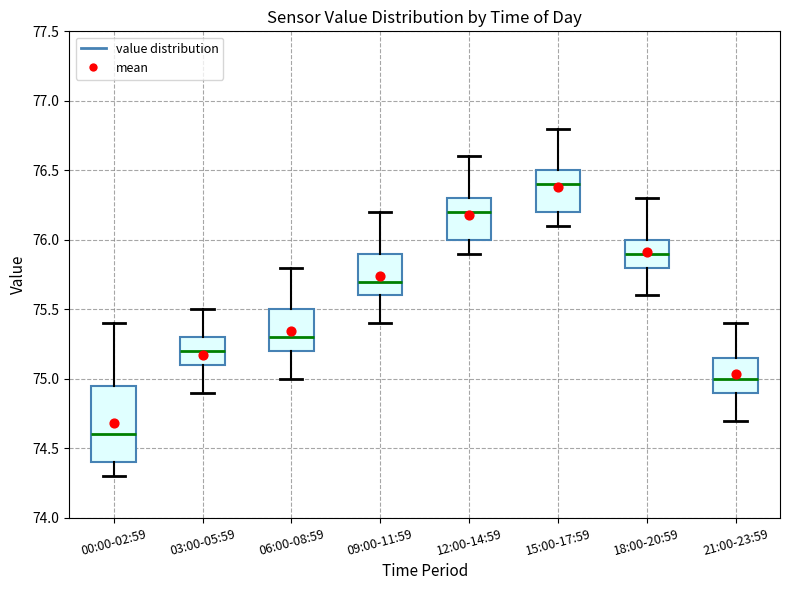

Which box has the lowest median line?

00:00-02:59